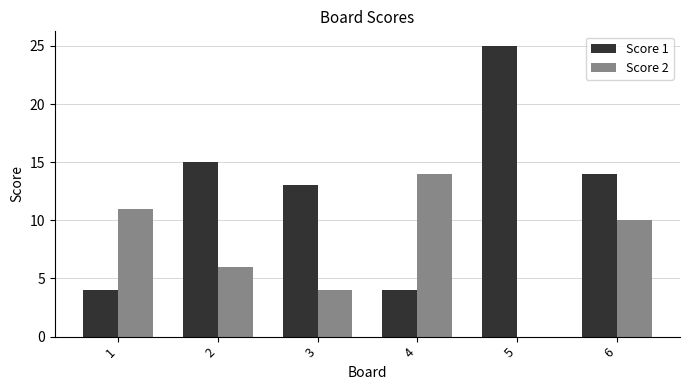

What is the sum of all Score 1 values?

75